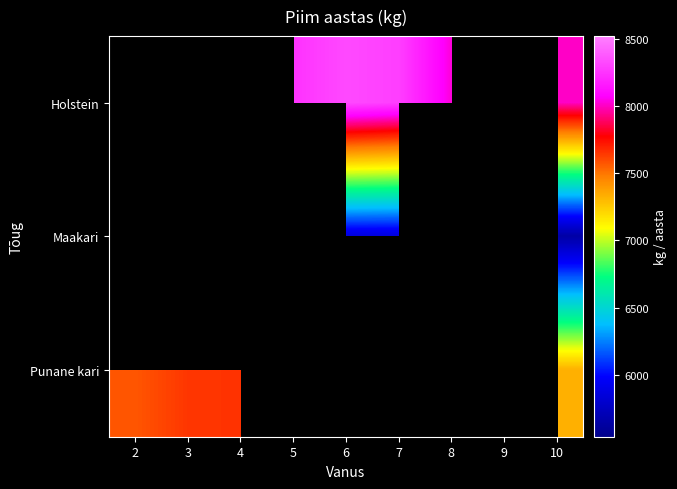

What is the sum of the Punane kari values at 3 and 10?

14973.3